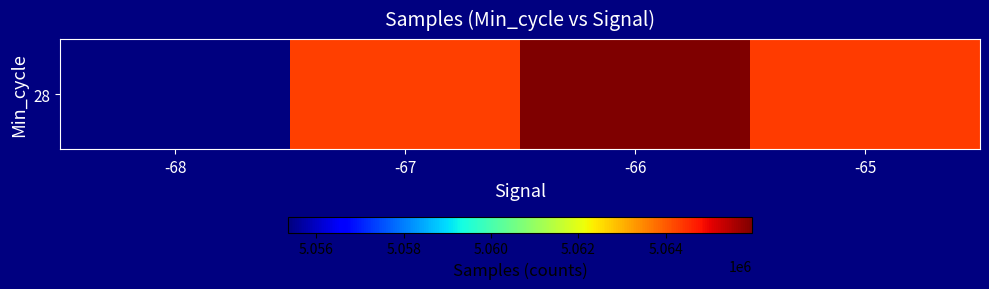

What is the ratio of the value at -66 to the value at -65?

1.0